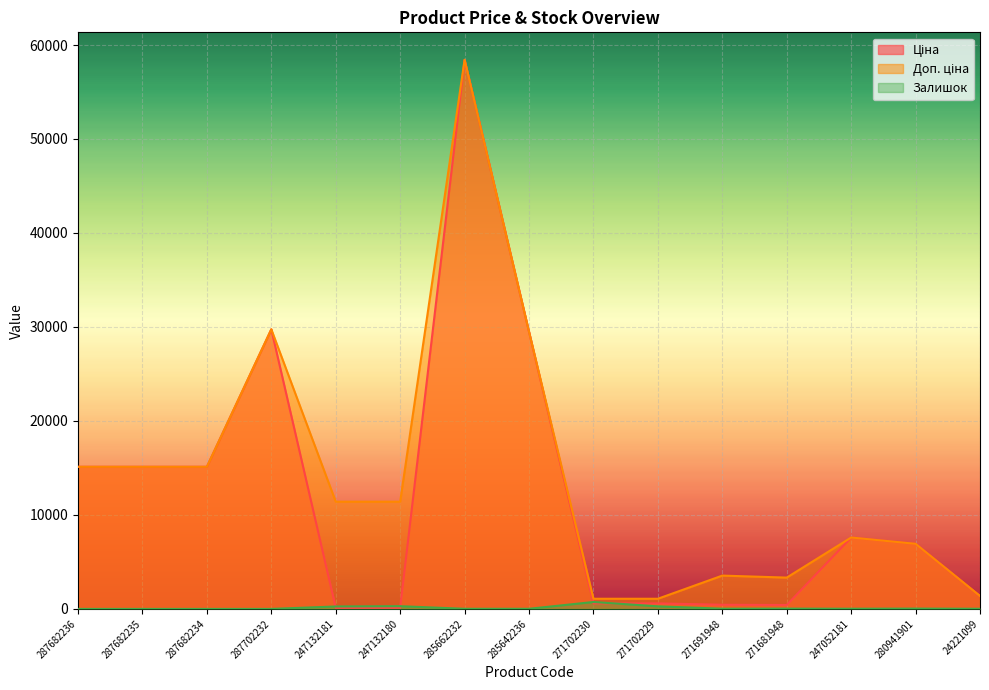

Reading right to left, list all the values displayed in this chart.

Ціна: 24221099=1375.4	280941901=6925.7	247052181=7596.5	271681948=416.6	271691948=443.1	271702229=589.9	271702230=589.9	285642236=29491.5	285662232=58426.5	247132180=114.1	247132181=114.1	287702232=29747.2	287682234=15120.0	287682235=15120.0	287682236=15120.0
Доп. ціна: 24221099=1375.0	280941901=6925.7	247052181=7596.5	271681948=3332.5	271691948=3545.0	271702229=1081.7	271702230=1081.7	285642236=29491.5	285662232=58426.5	247132180=11410.0	247132181=11410.0	287702232=29747.2	287682234=15120.0	287682235=15120.0	287682236=15120.0
Залишок: 24221099=16.0	280941901=34.0	247052181=20.0	271681948=30.0	271691948=22.0	271702229=273.0	271702230=736.0	285642236=14.0	285662232=14.0	247132180=290.0	247132181=260.0	287702232=0.0	287682234=0.0	287682235=0.0	287682236=0.0